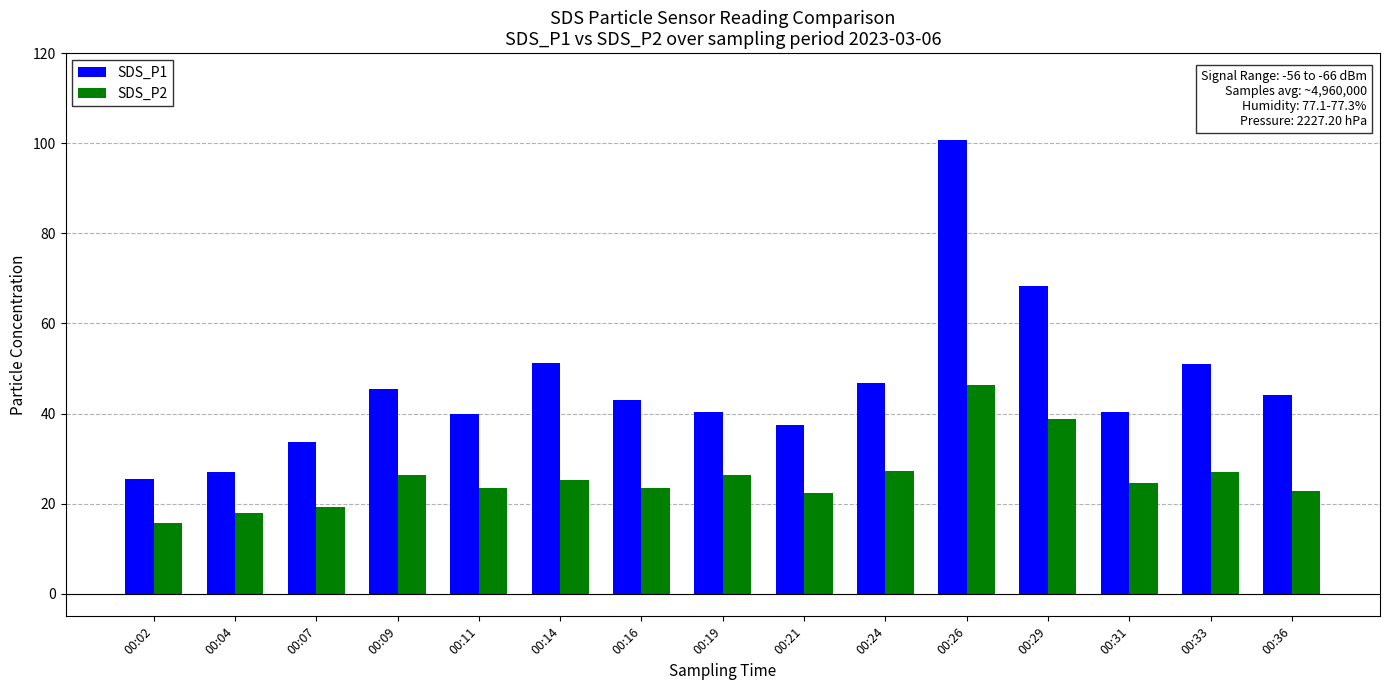

What is the difference between the highest and lowest values at 00:21?

15.2